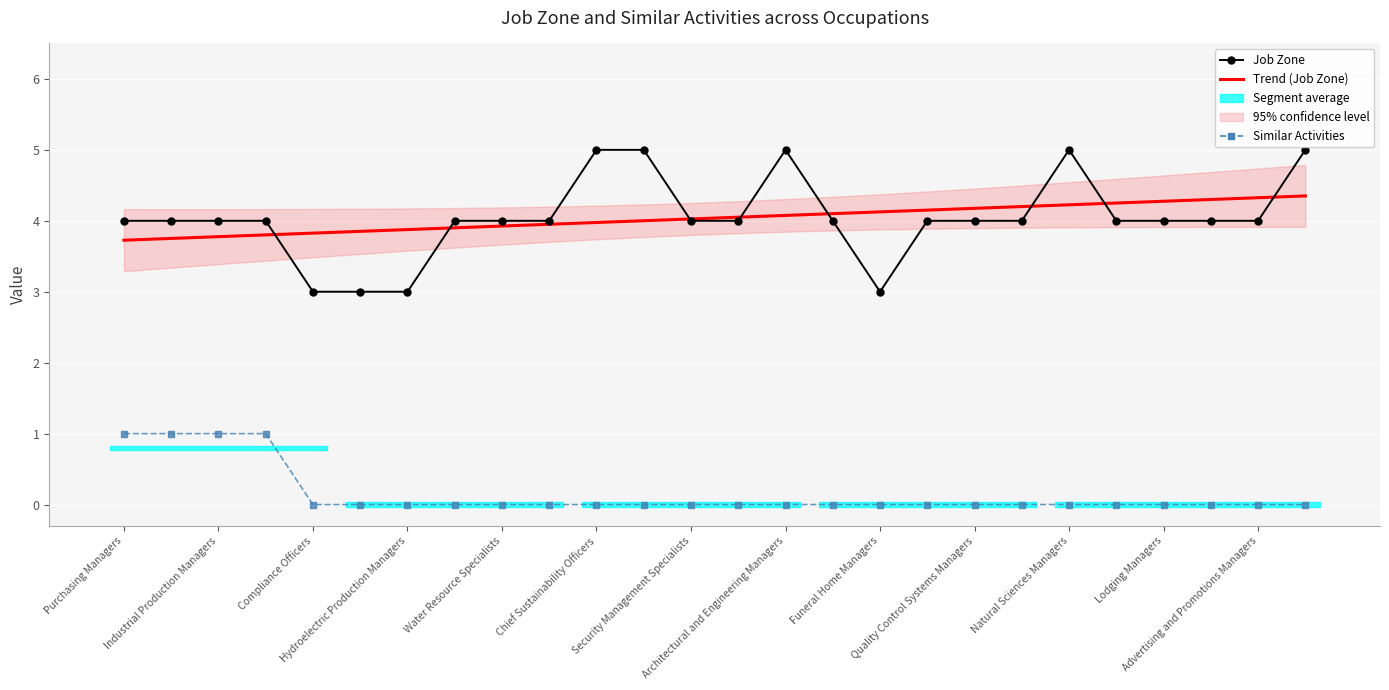

True or false: Job Zone and Similar Activities intersect in this chart.

False